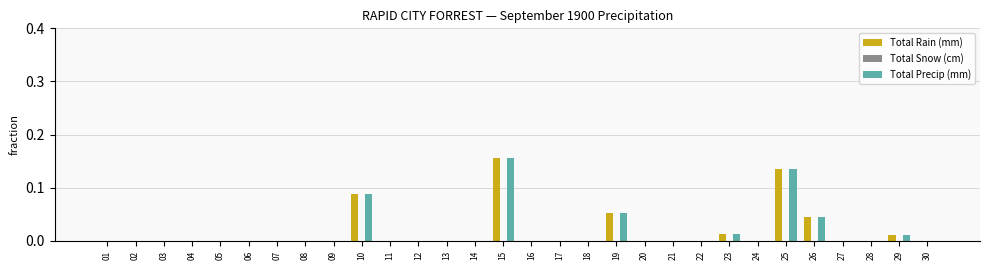

Count the number of categories in the chart.

30